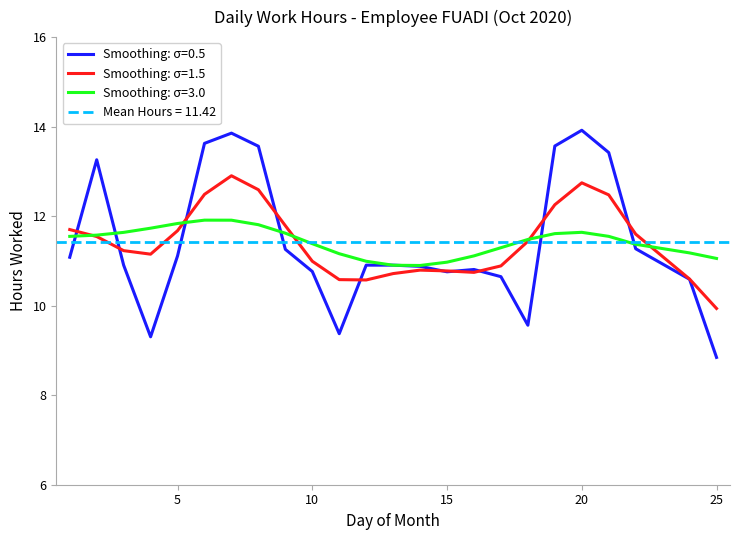

Is it true that the value at 12 is 5.7?

False